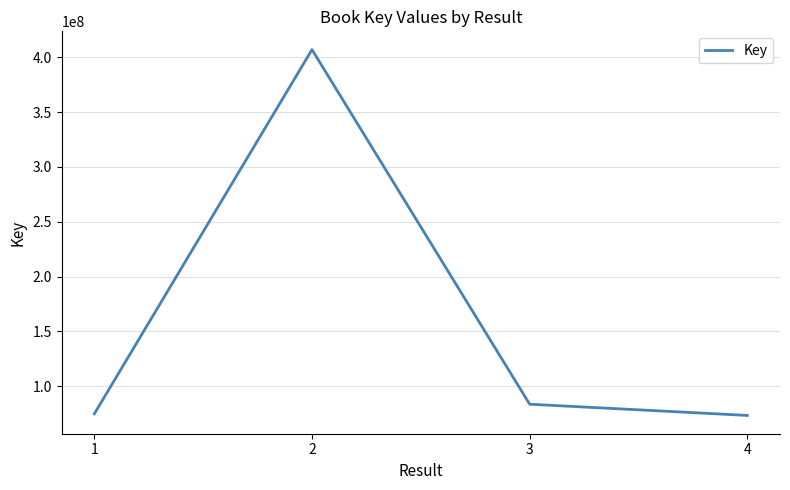

Between 1 and 3, which is larger?

3